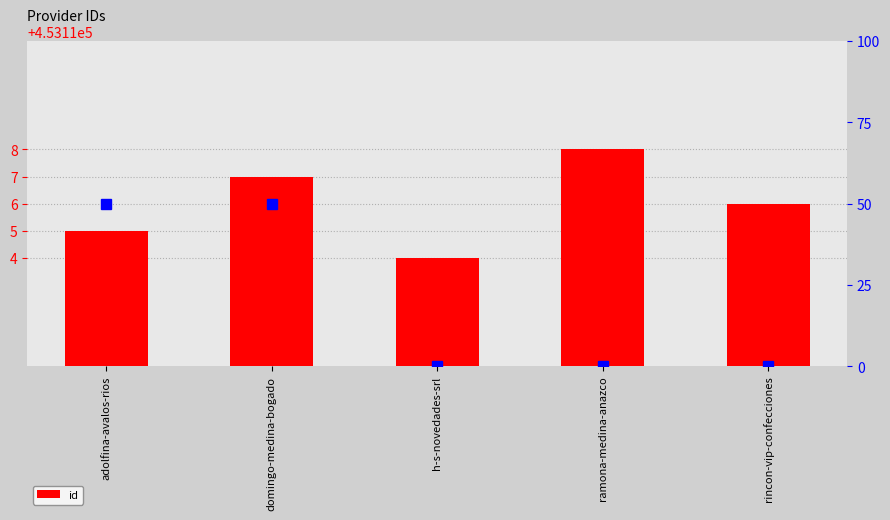

How many values are between 453115 and 453117?

3